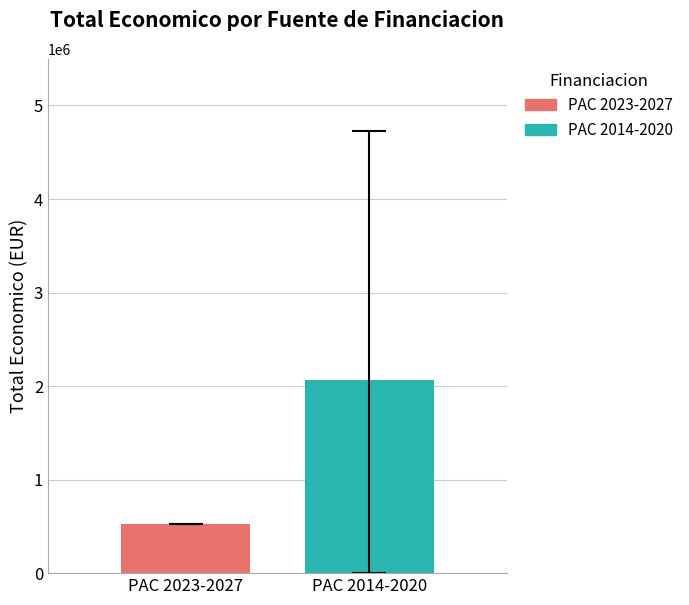

What is the greatest value displayed?

2063248.3